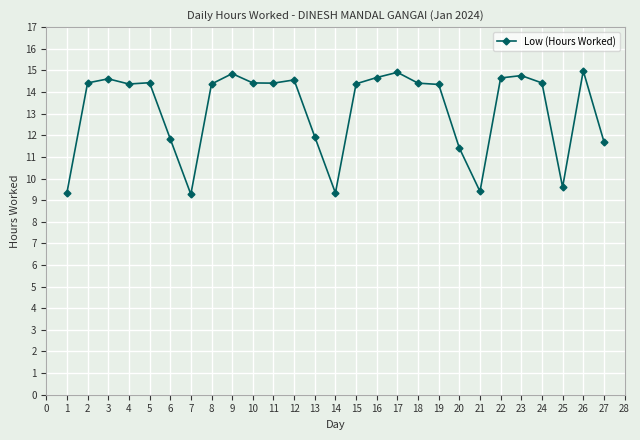

True or false: the data shows 5.5 at 25.

False